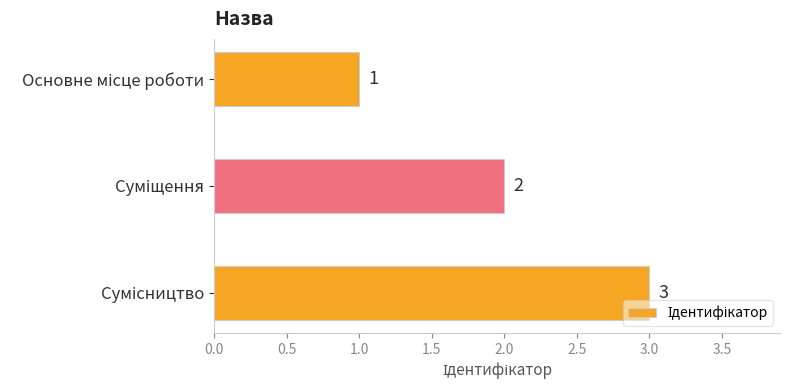

How many data points does each series have?

3